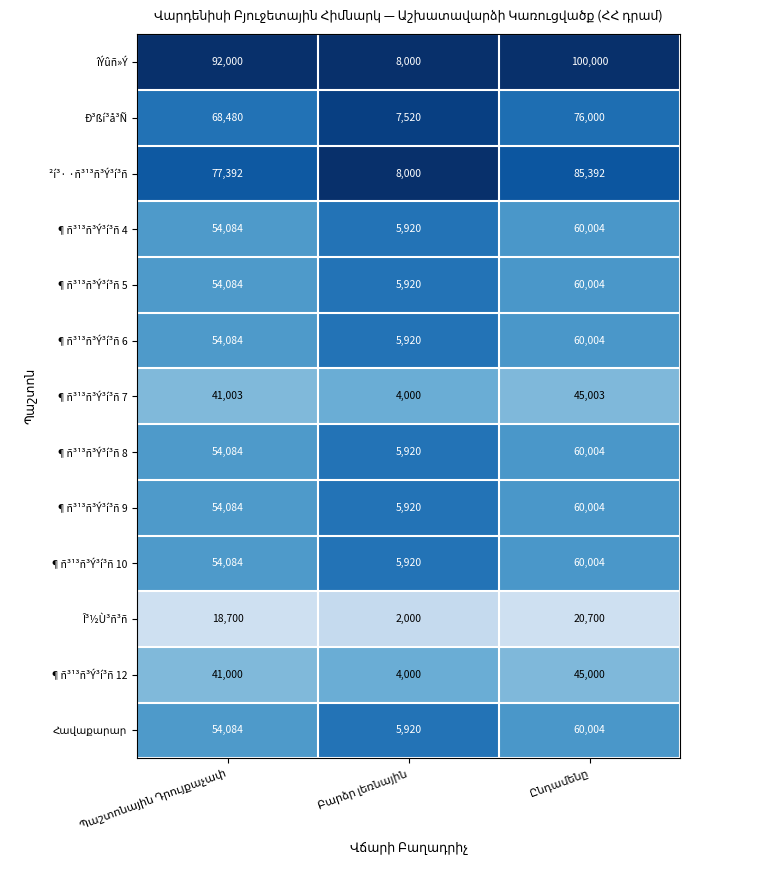

What is the smallest value displayed?

2000